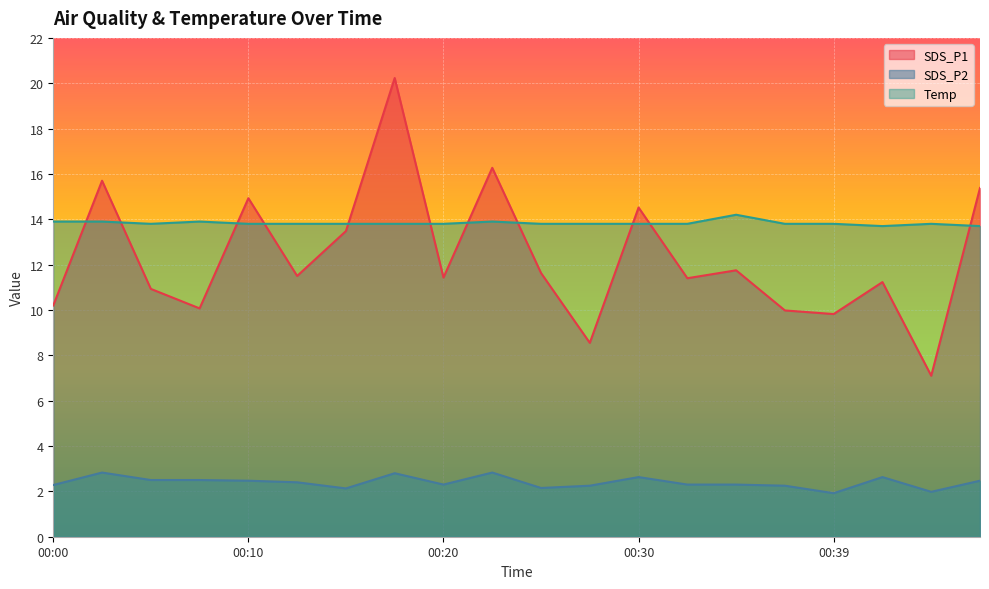

What is the greatest value displayed?

20.2